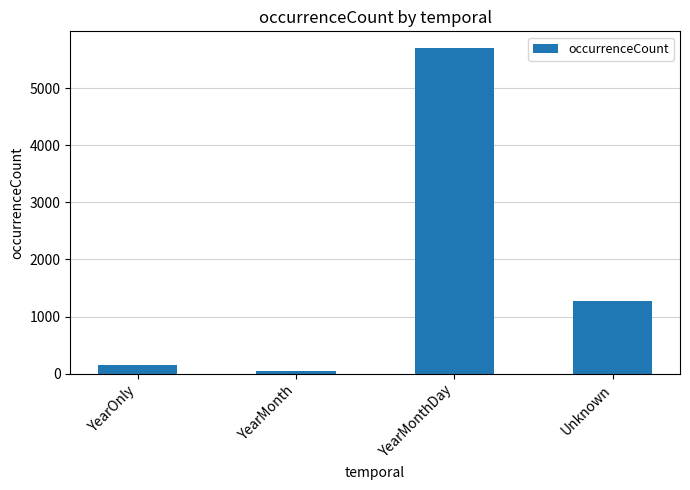

Is it true that the value at YearOnly is 155?

True